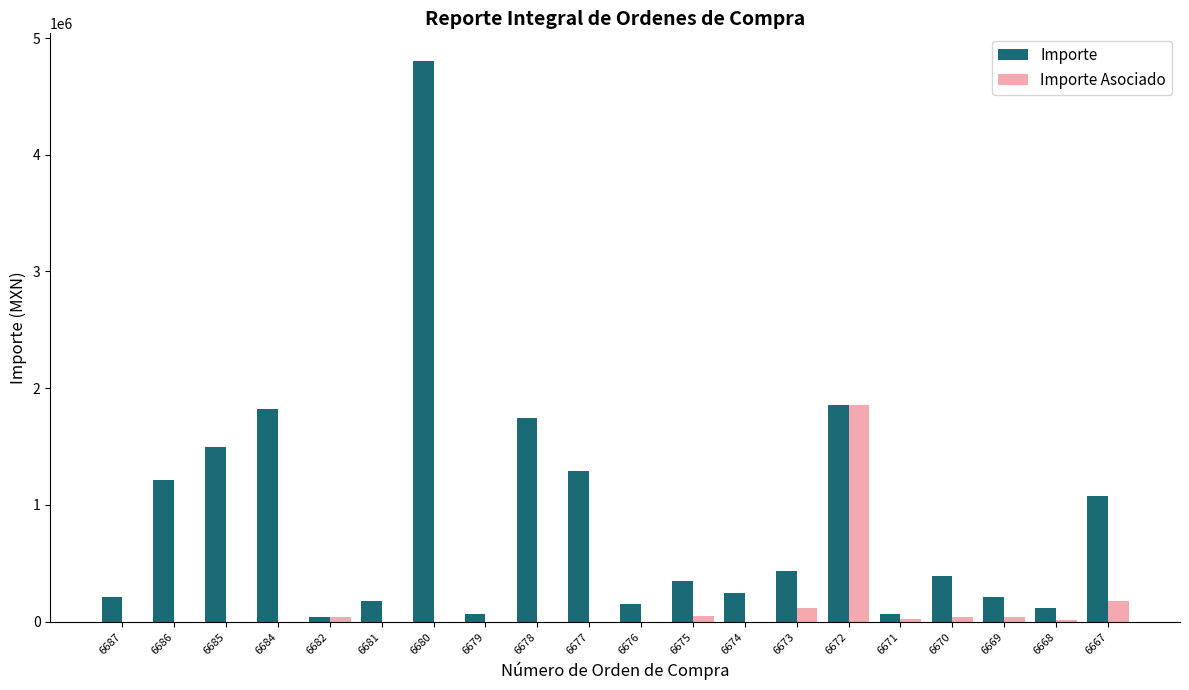

What is the average value of the Importe series?

888491.1